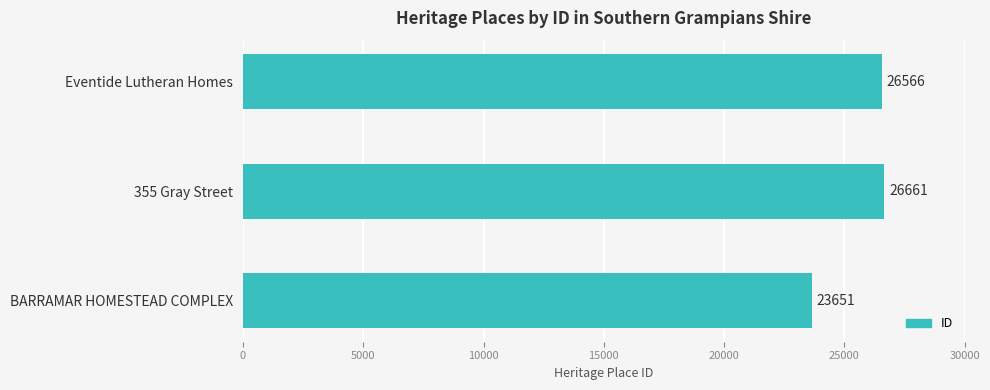

What is the average value?

25626